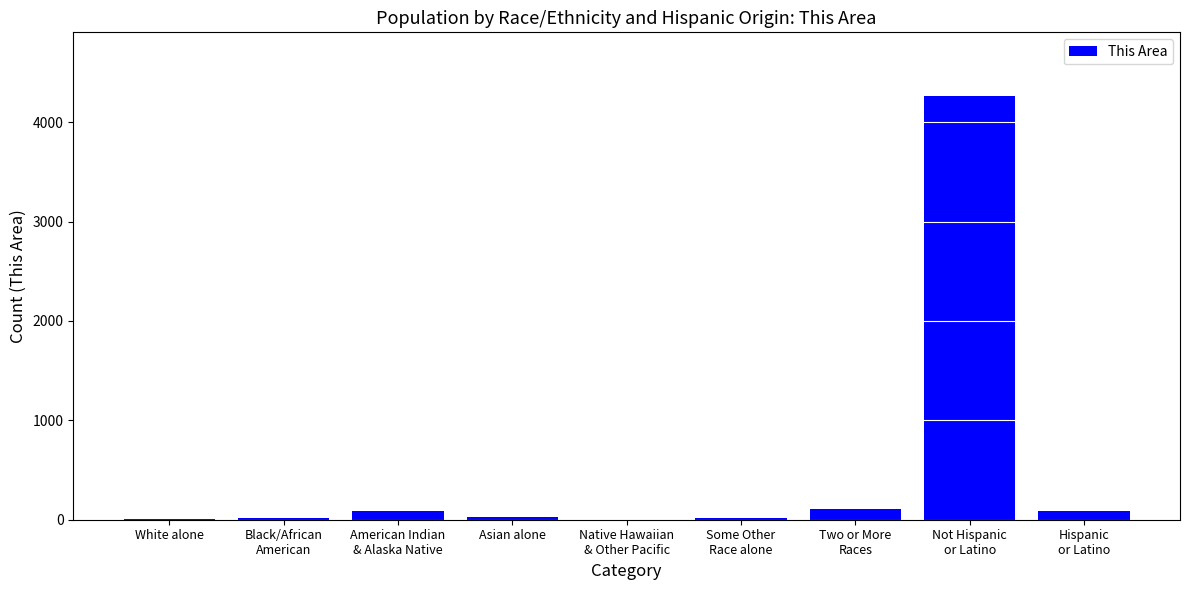

What is the sum of all values?

4610